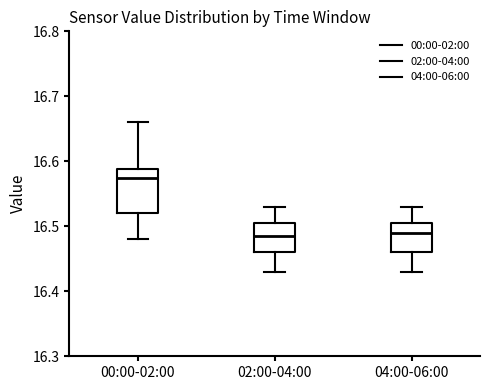

Reading left to right, read every box against the y-axis: the position of its median line, the range the box covers, and the ends of its whiskers. The values are not printed on the chart, so give them approximately, as read against the axis.

00:00-02:00: median 16.58, box 16.52 to 16.59, whiskers 16.48 to 16.66
02:00-04:00: median 16.49, box 16.46 to 16.51, whiskers 16.43 to 16.53
04:00-06:00: median 16.49, box 16.46 to 16.51, whiskers 16.43 to 16.53